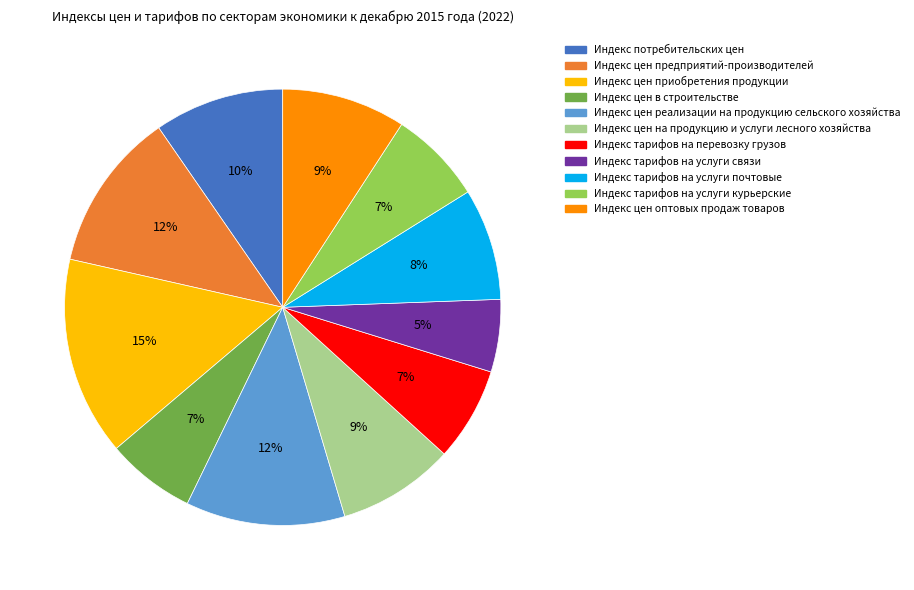

What is the ratio of the value at Индекс потребительских цен to the value at Индекс тарифов на услуги курьерские?

1.4